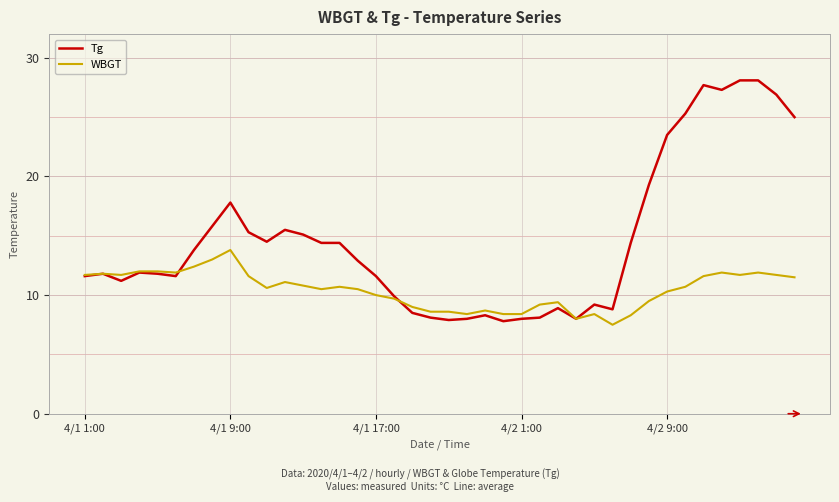

True or false: Tg and WBGT intersect in this chart.

True